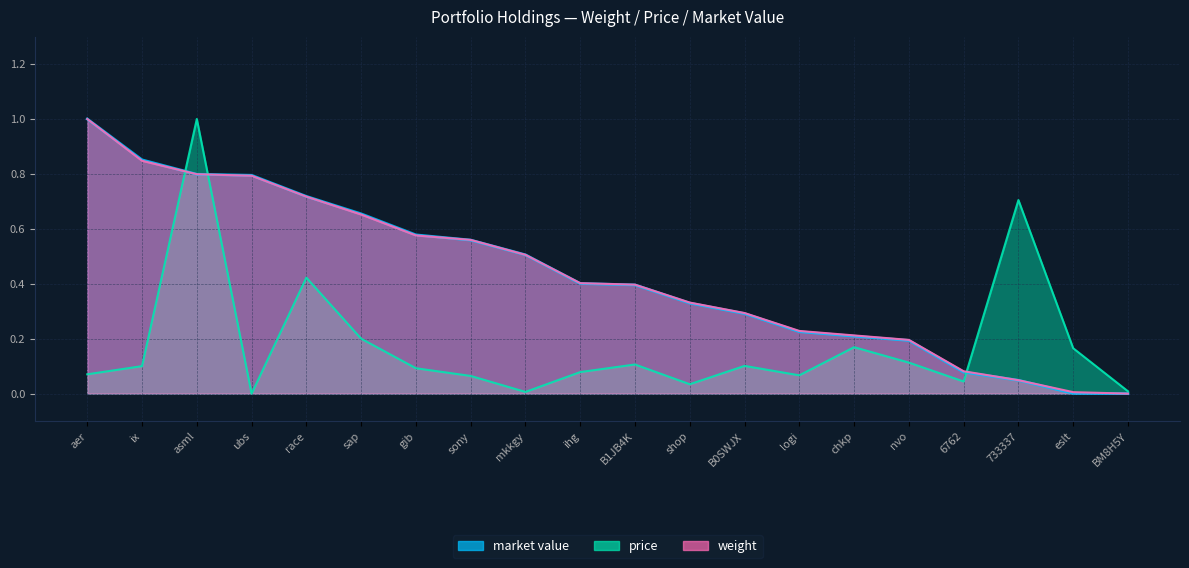

What is the label of the 12th point from the left?

shop